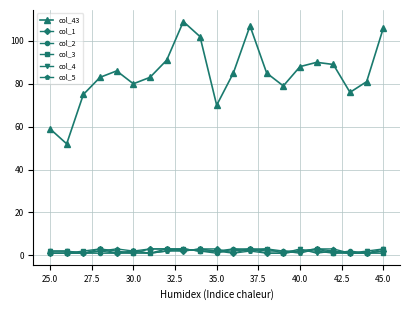

What is the maximum value for col_43?

109